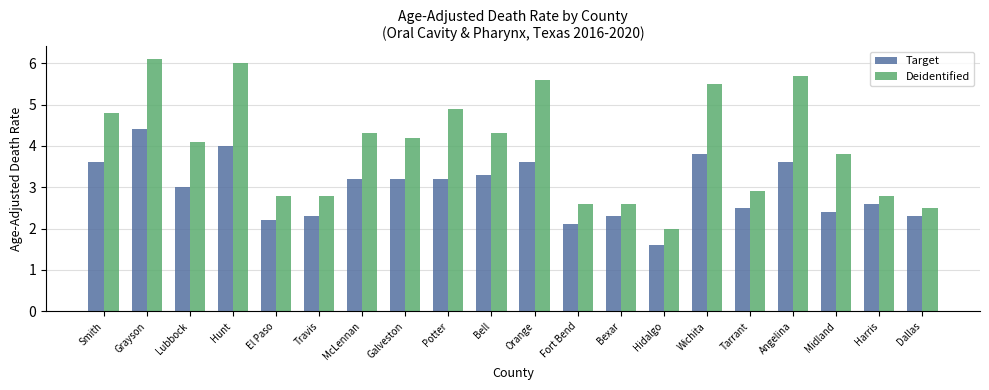

What is the spread (max minus min) of values at Midland?

1.4